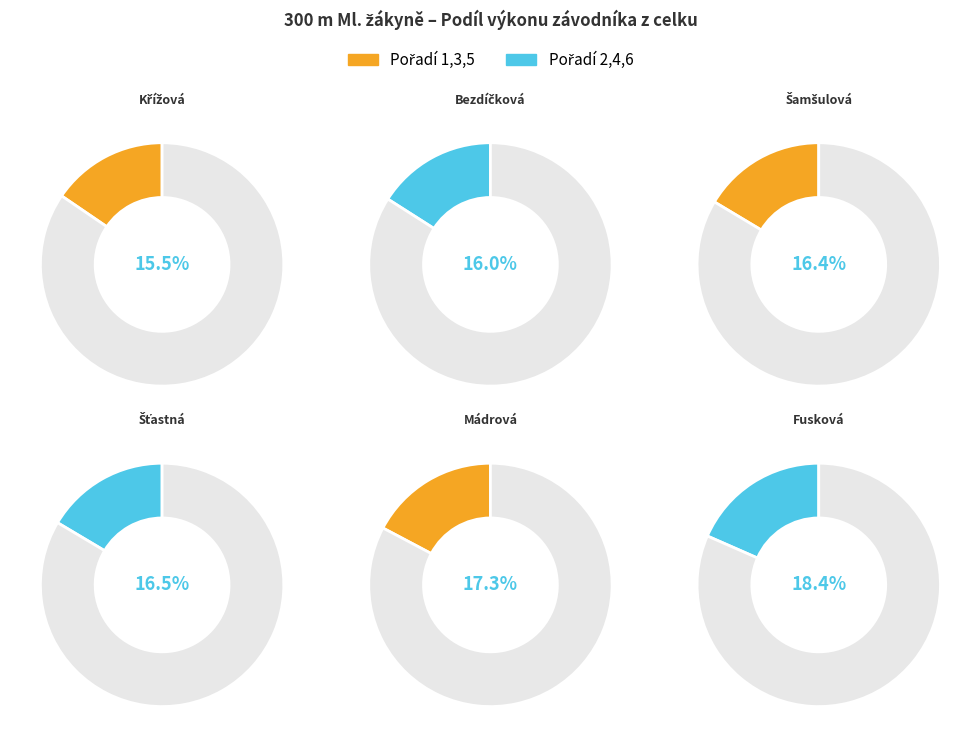

Approximately how many times larger is the value at Mádrová Magdalena compared to Šťastná Sára?

1.0